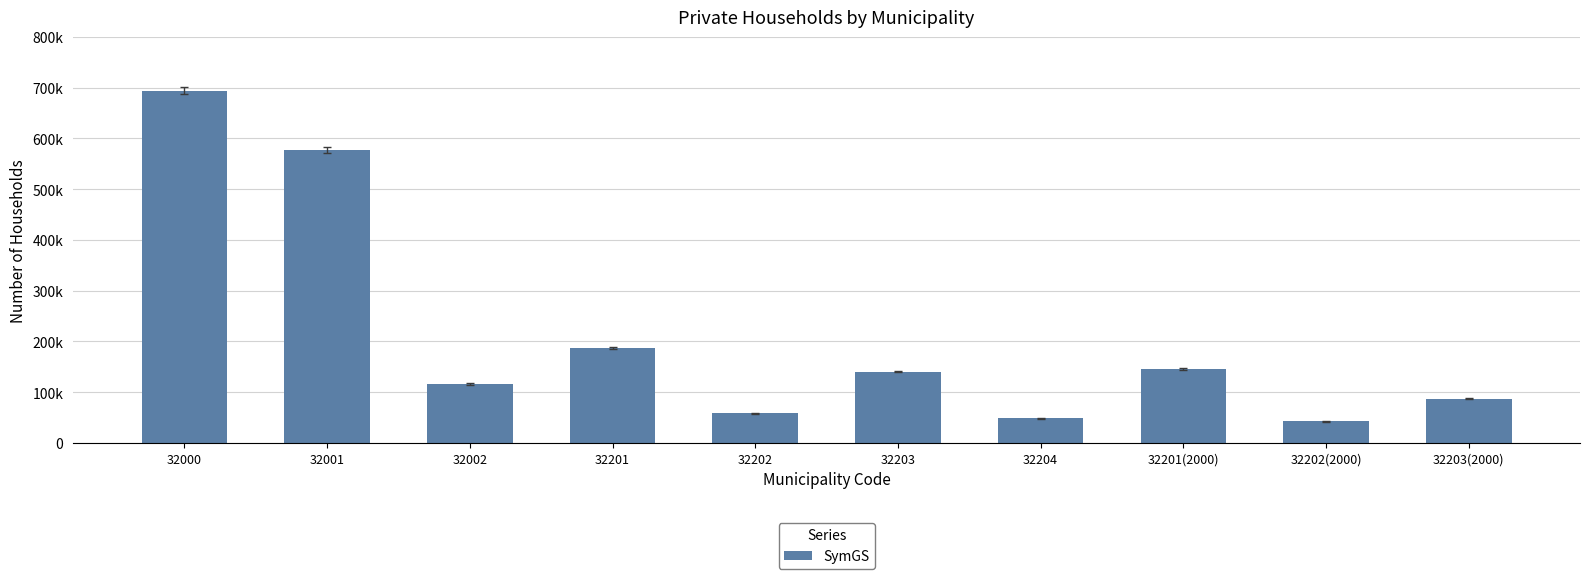

Does the chart contain any negative values?

No